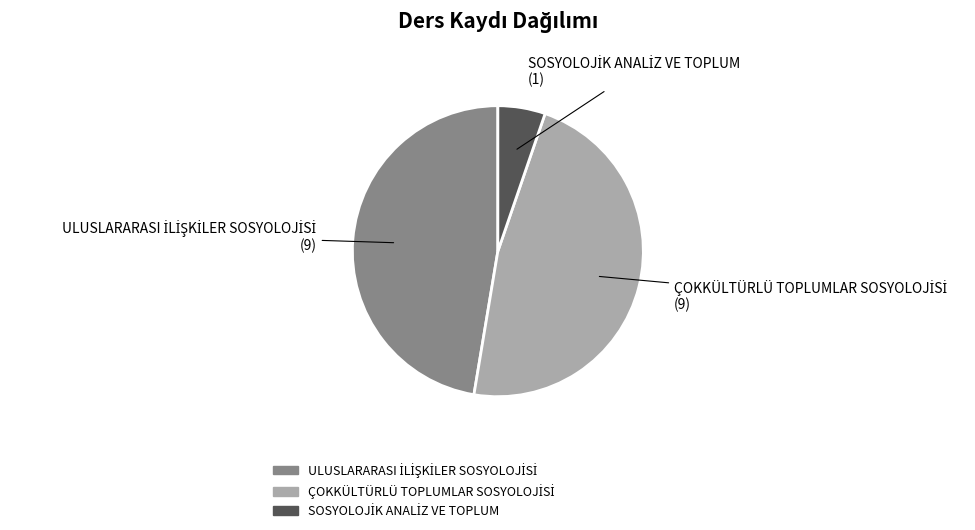

Is there any slice that represents more than half of the pie?

No